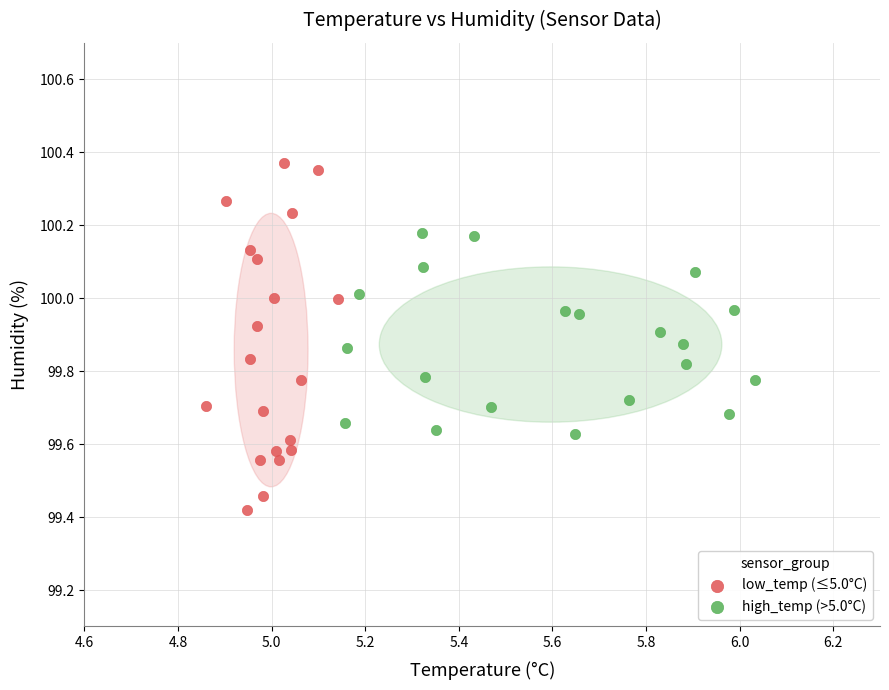

Which series has the widest spread of Y values?

low_temp (≤5.0°C)